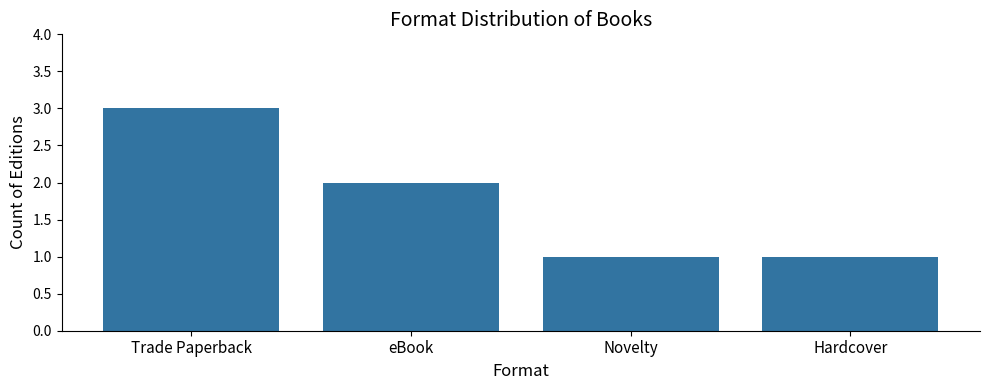

What is the label of the 4th bar from the right?

Trade Paperback